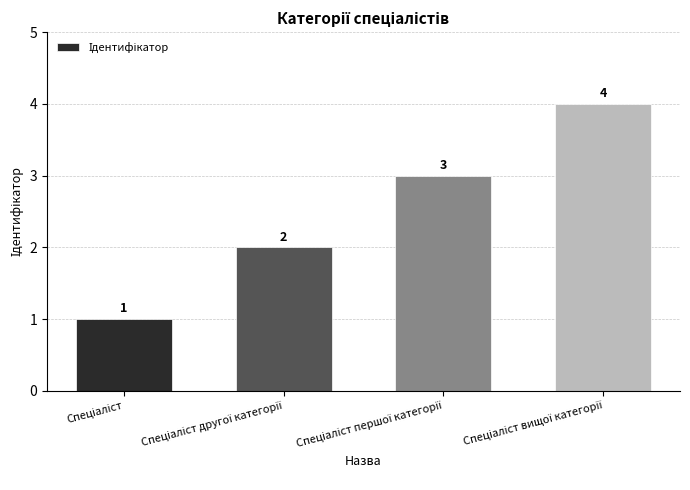

What is the sum of all values?

10